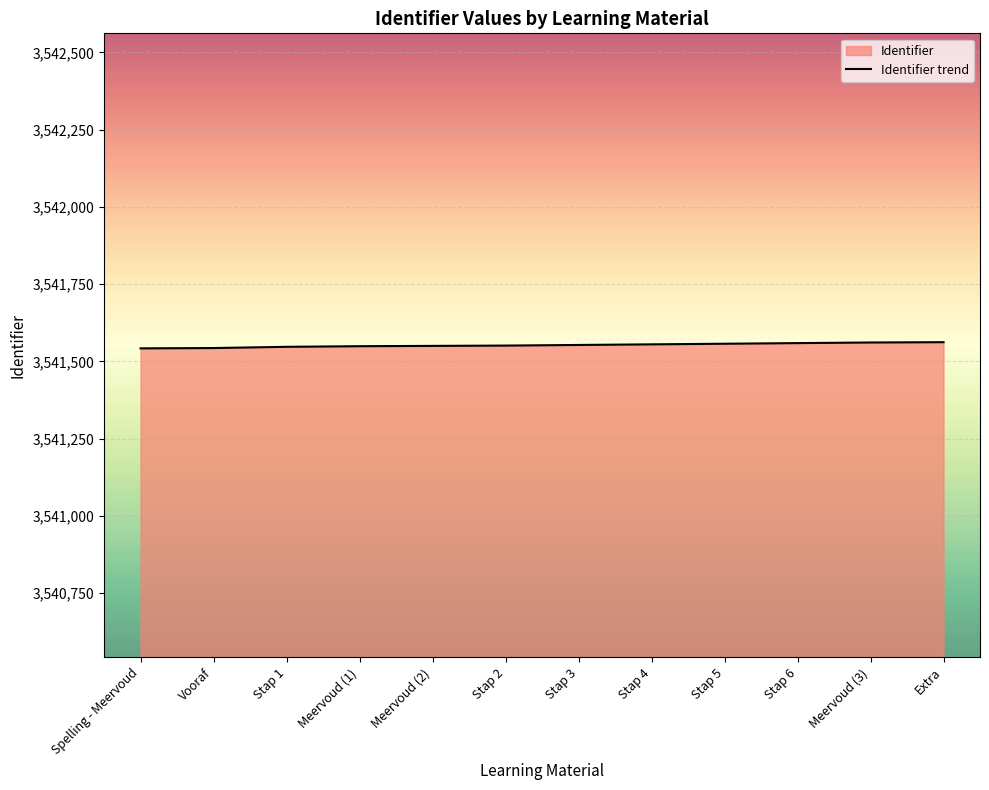

Does the chart display data point markers on the line(s)?

No